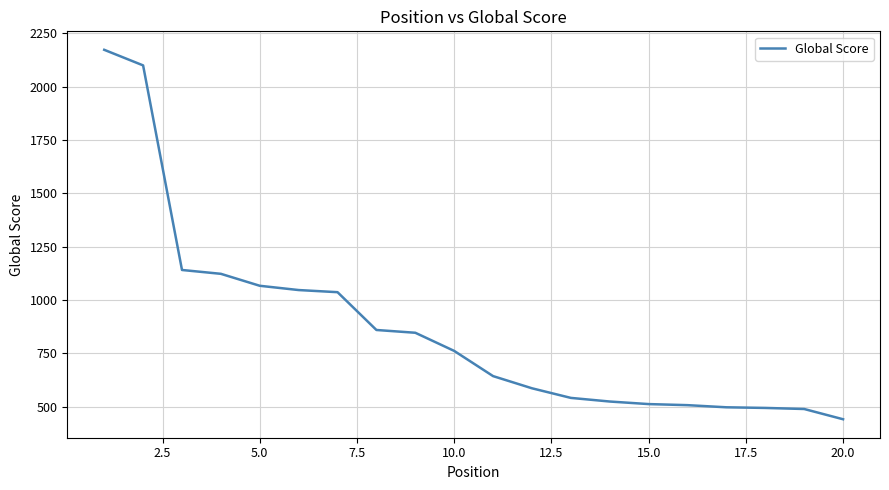

What is the difference between the maximum and minimum values?

1730